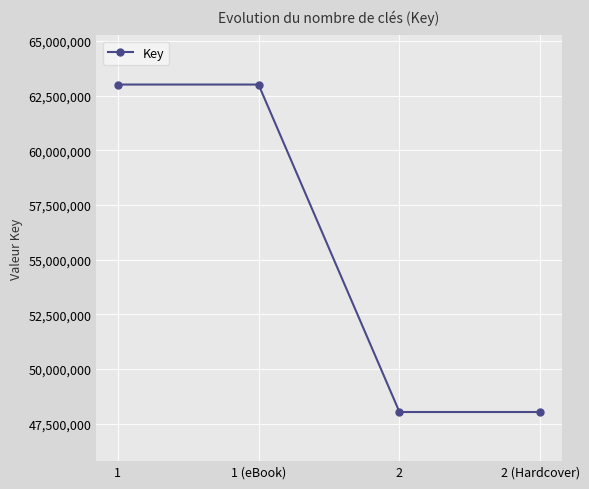

Approximately how many times larger is the value at 1 (eBook) compared to 1?

1.0